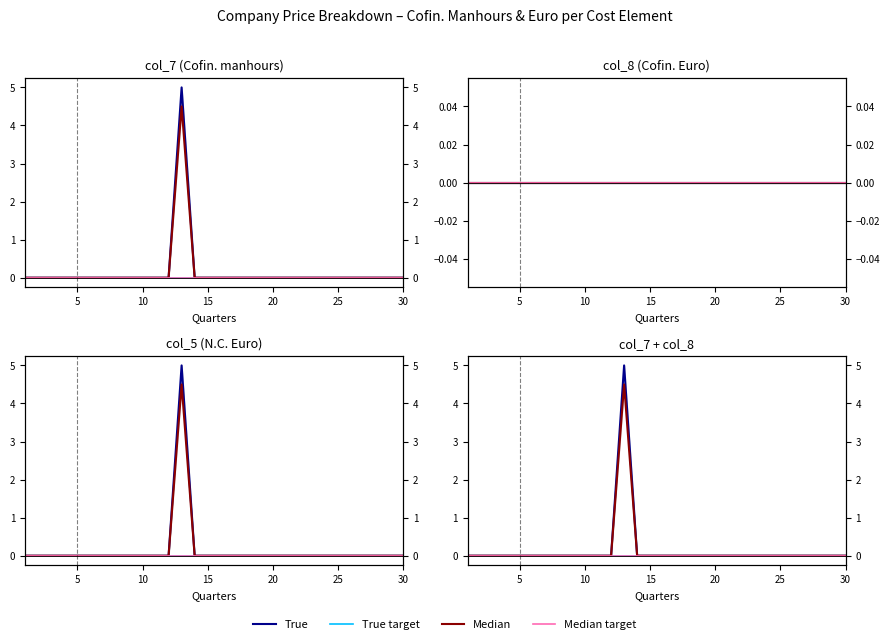

True or false: True target and True cross at least once.

False